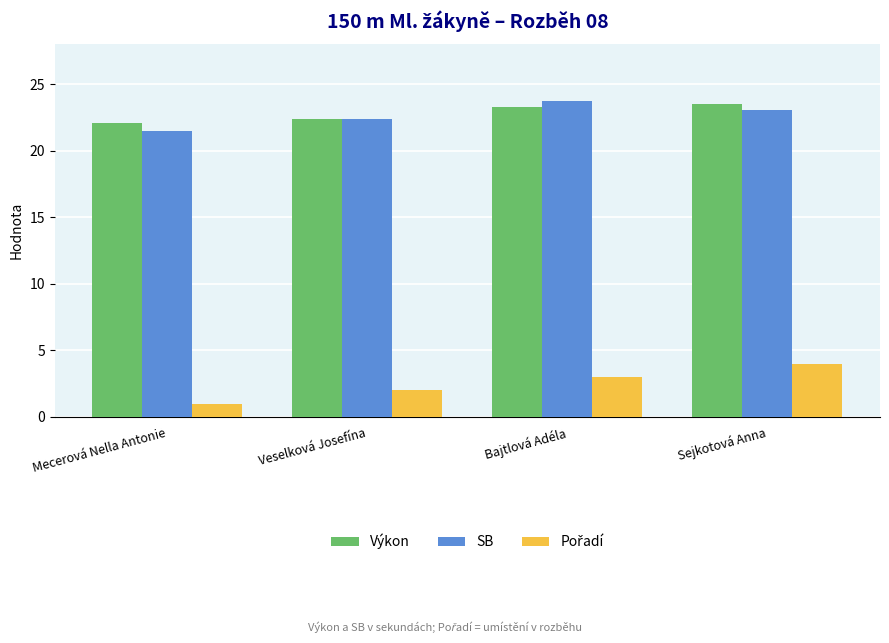

What is the label of the 1st bar from the left?

Mecerová Nella Antonie